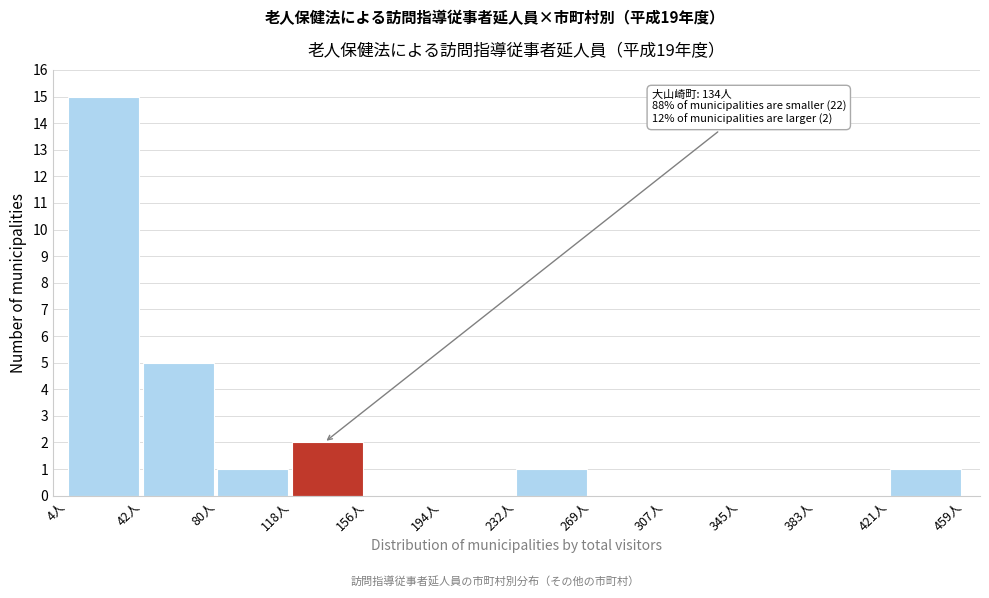

Over which range of the x-axis is the bar tallest?

5 to 40